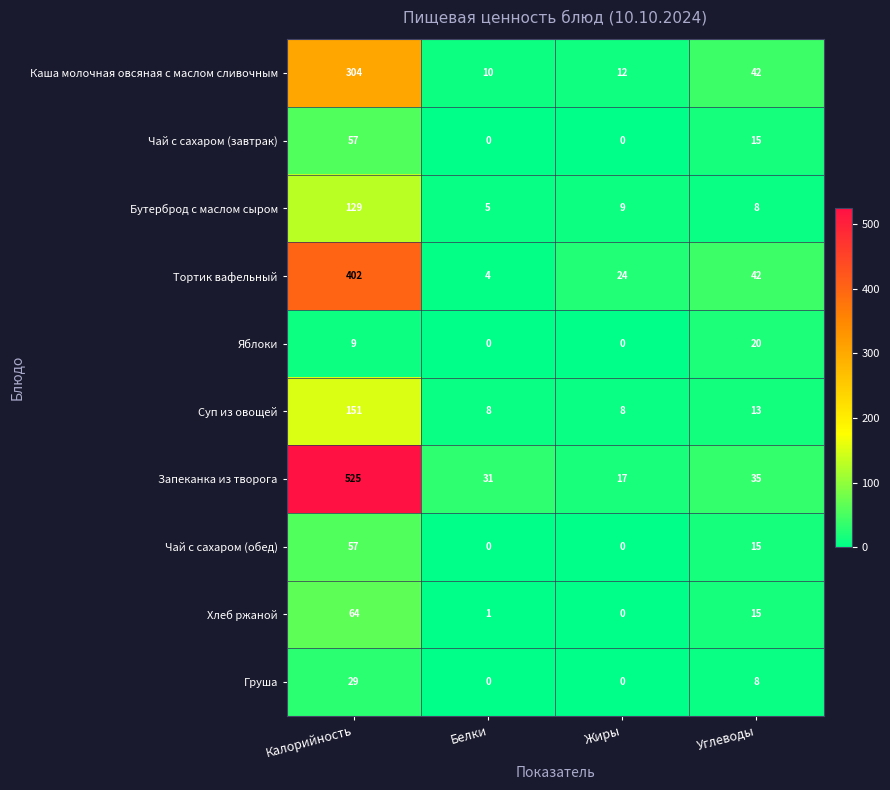

What is the lowest value of the Запеканка из творога series?

17